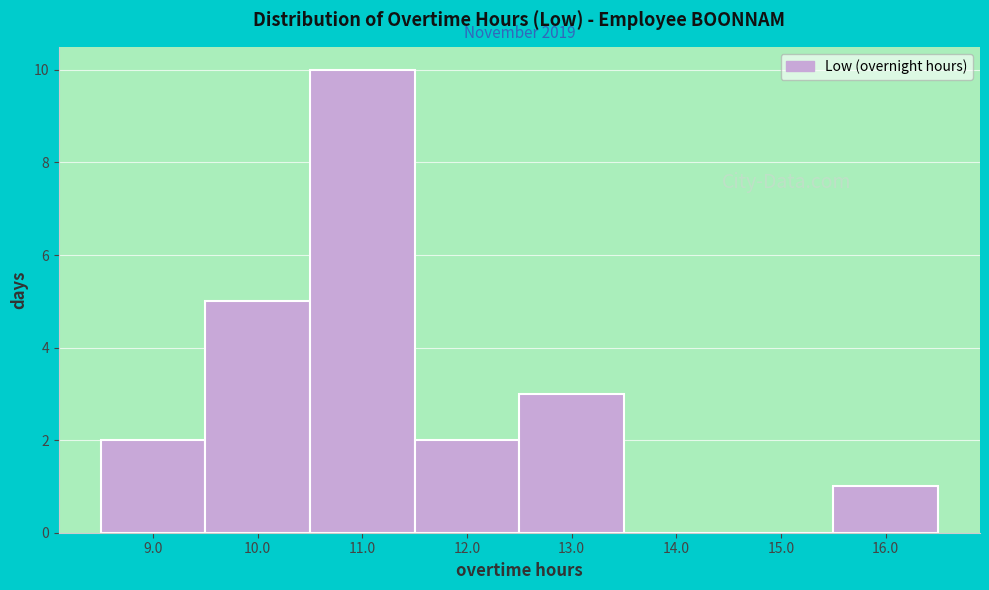

Which range on the x-axis has the tallest bar?

10.5 to 11.5